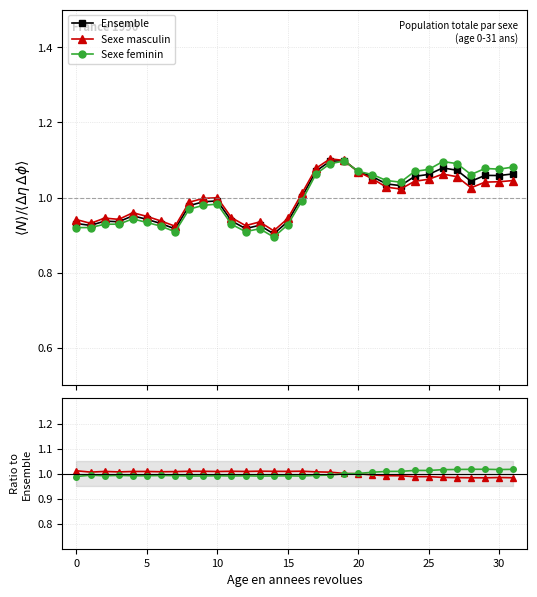

Does the chart display data point markers on the line(s)?

Yes